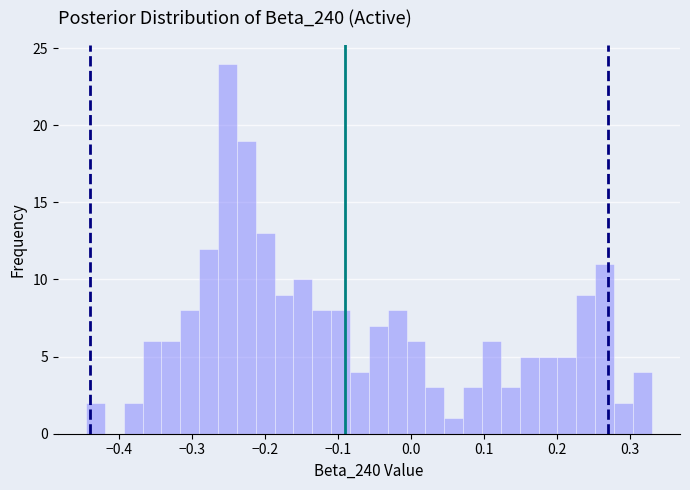

Around what value on the x-axis is the tallest bar? Give the approximate position of its centre, as read against the axis.

-0.25